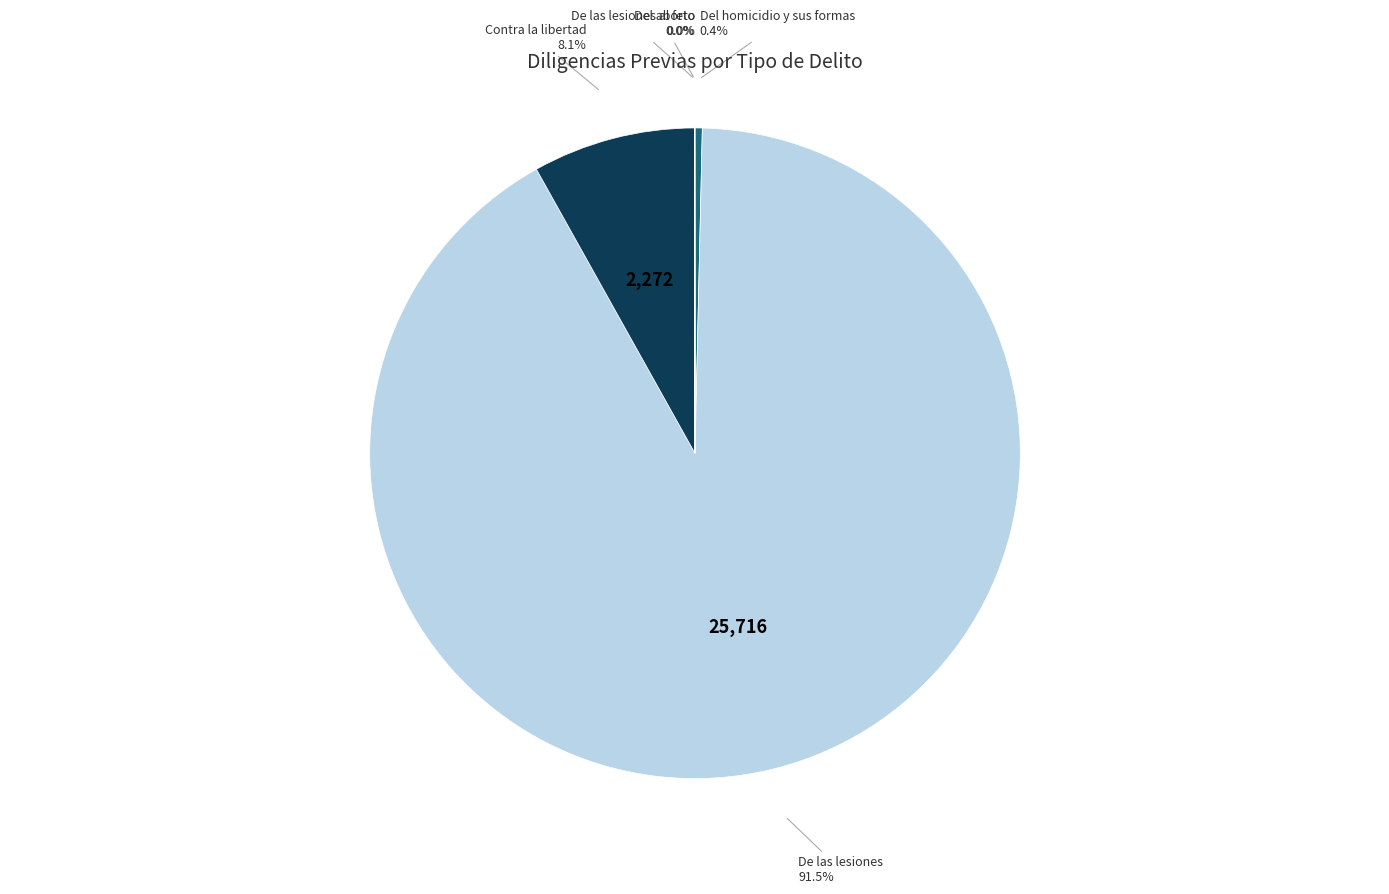

Does any single category account for the majority?

Yes